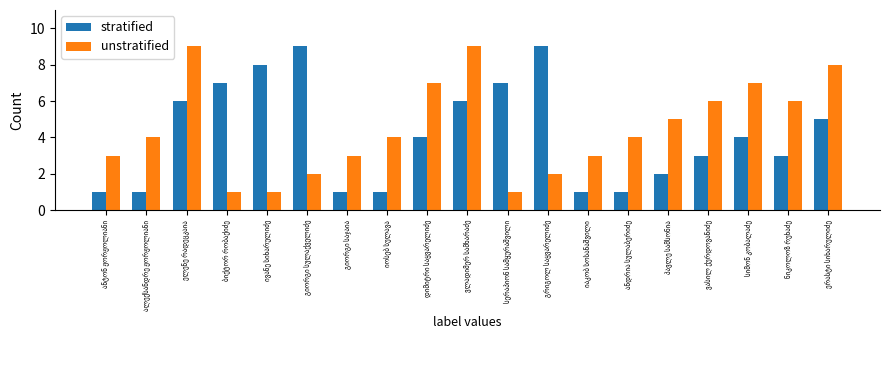

What is the difference between the second highest and second lowest values in the unstratified series?

8